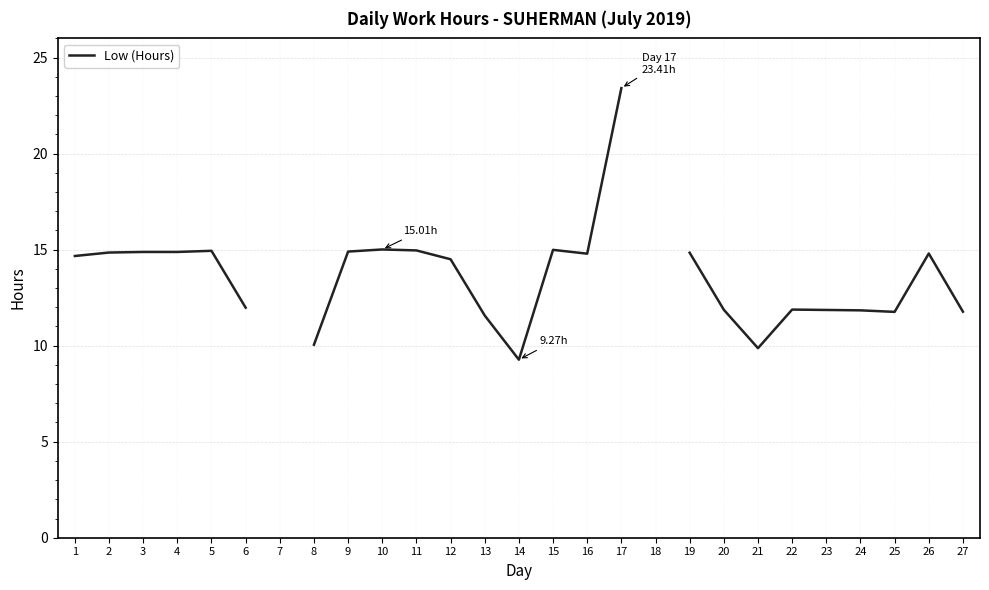

List the labels in order of value, smallest first.

14, 21, 8, 13, 25, 27, 24, 23, 20, 22, 6, 12, 1, 16, 19, 2, 3, 4, 9, 5, 7, 26, 11, 15, 10, 17, 18